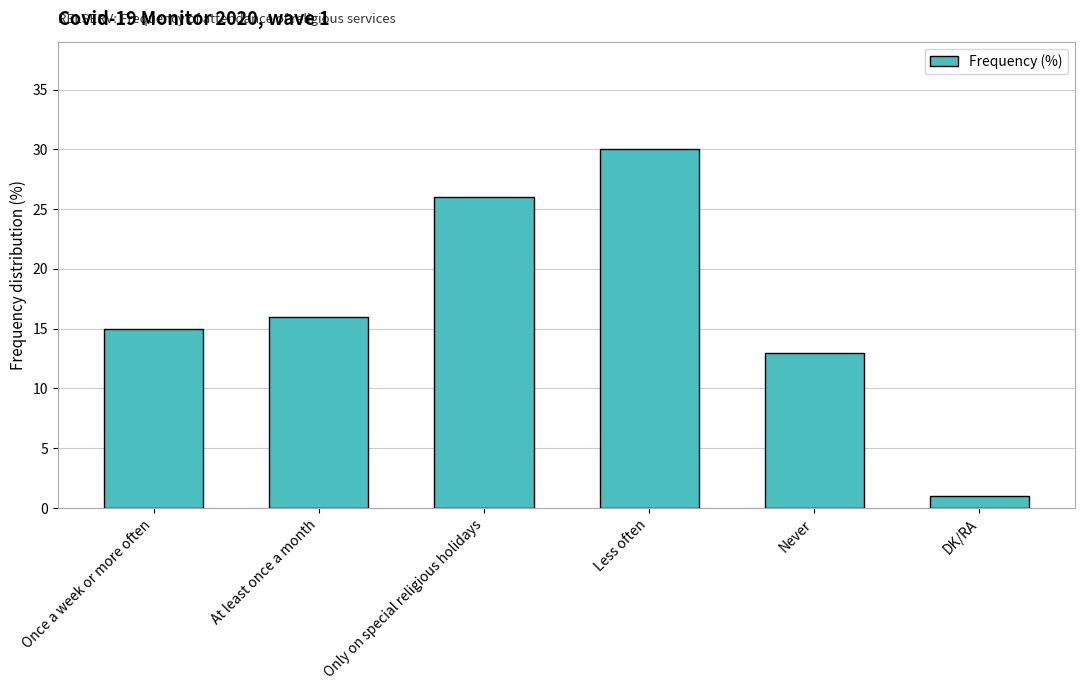

Count the number of categories in the chart.

6